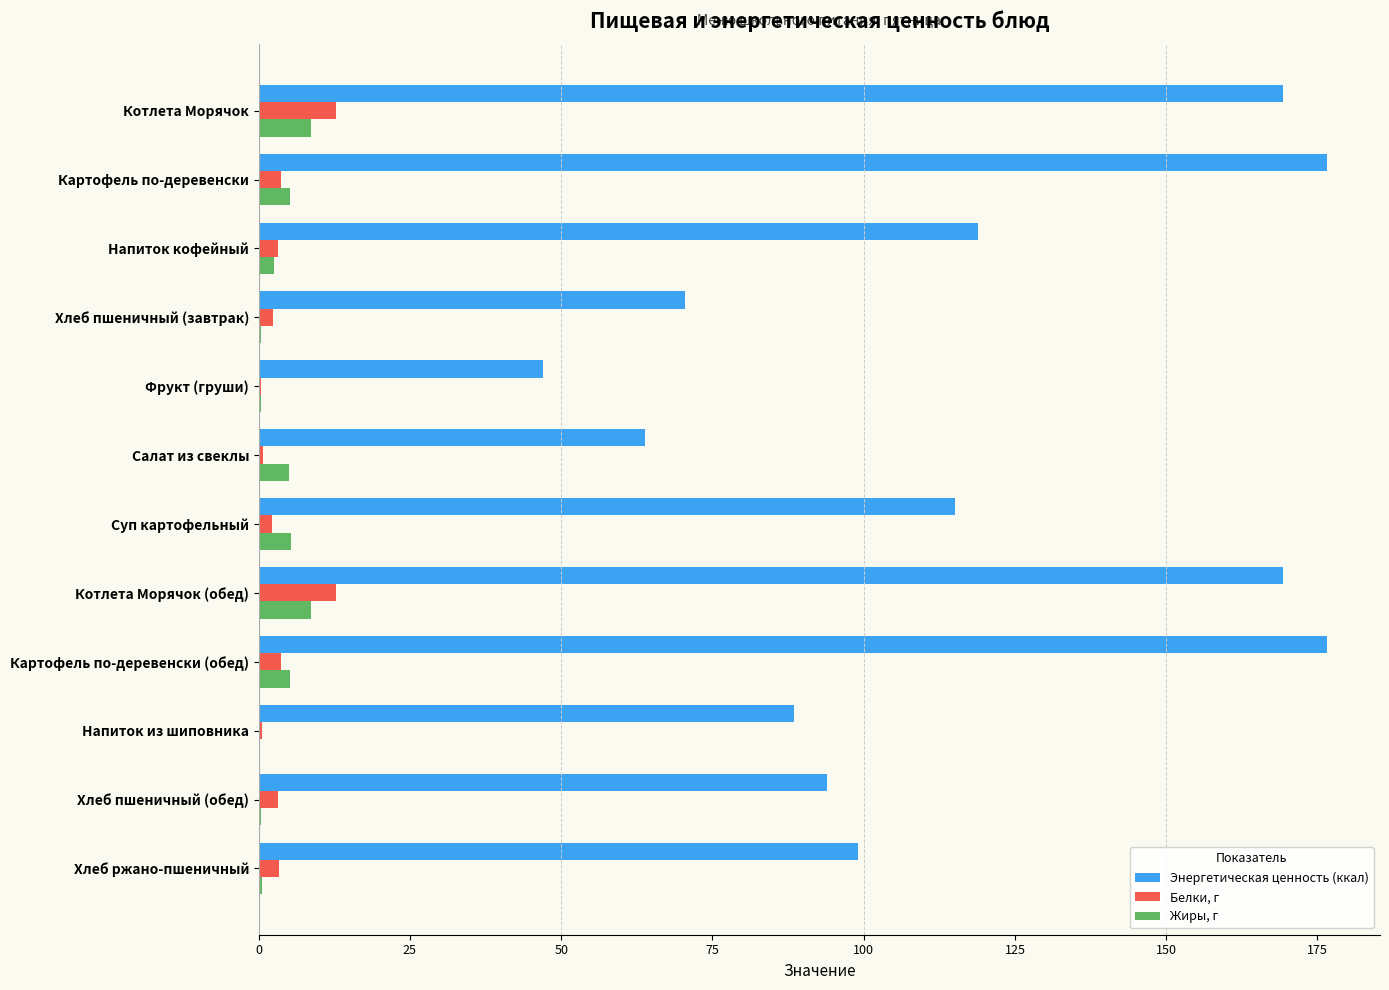

The value of Энергетическая ценность (ккал) at Хлеб пшеничный (завтрак) is 29.5. True or false?

False